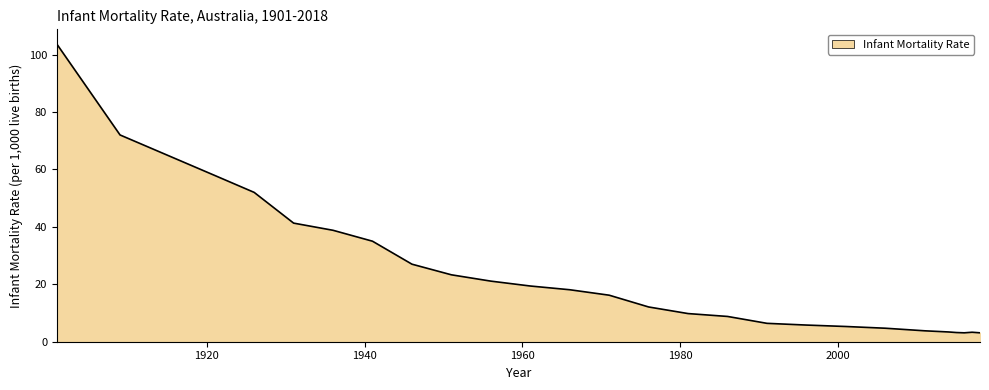

What is the maximum value shown in the chart?

103.6